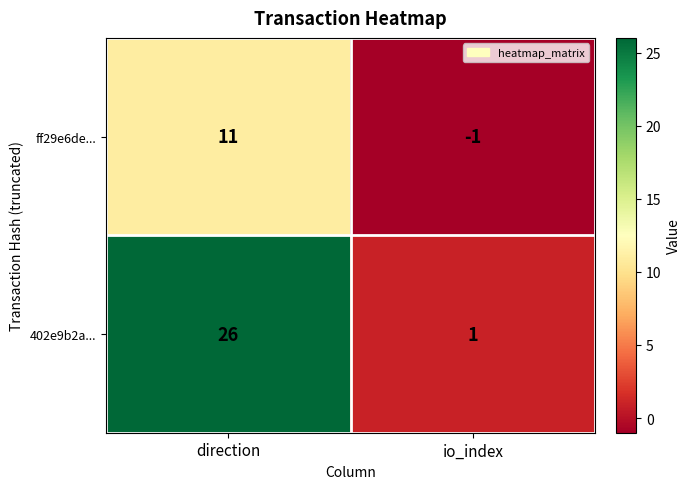

How many data points in ff29e6de... are less than 11?

1